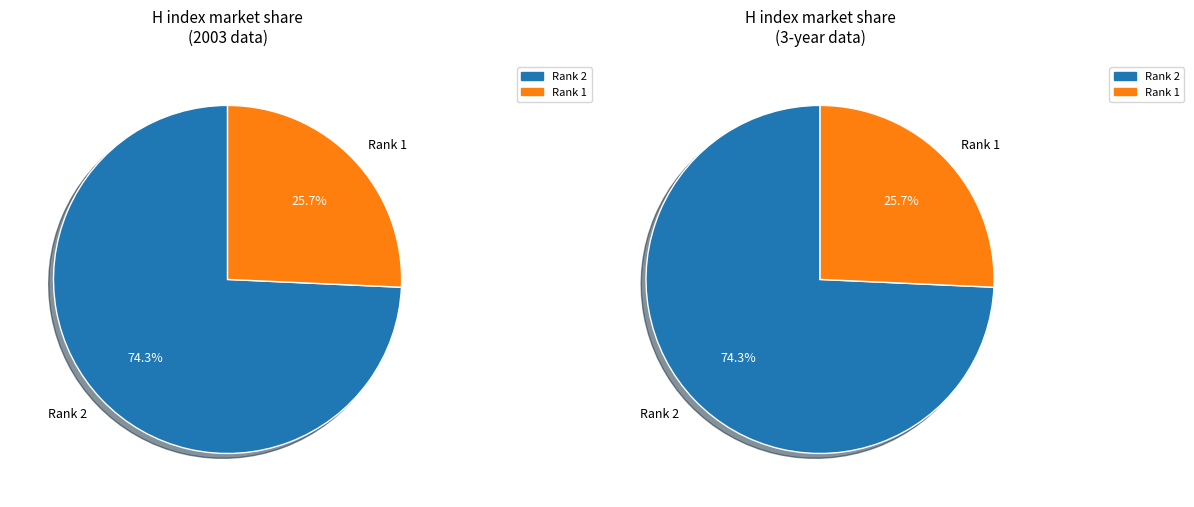

True or false: Rank 1 (Hellenic Journal - ISSN 22415955) accounts for 39% of the total.

False